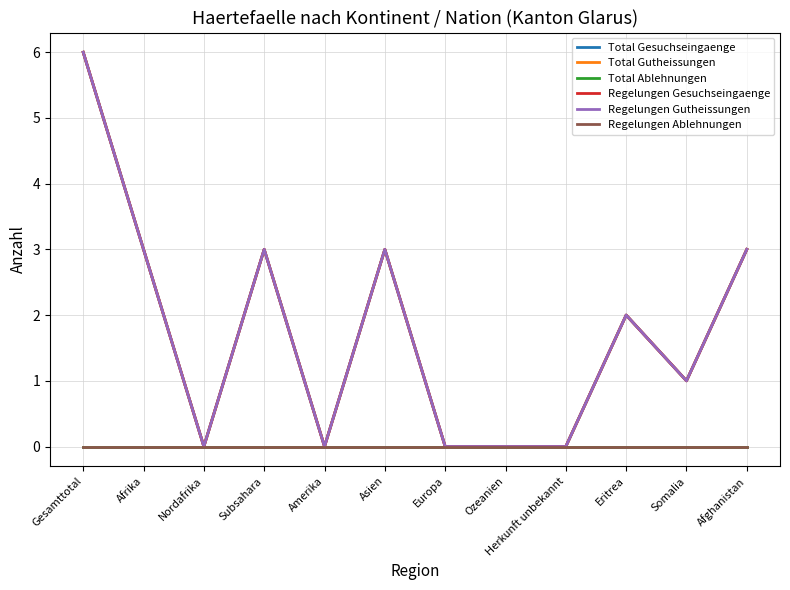

Is this an area chart (filled region under the line)?

No